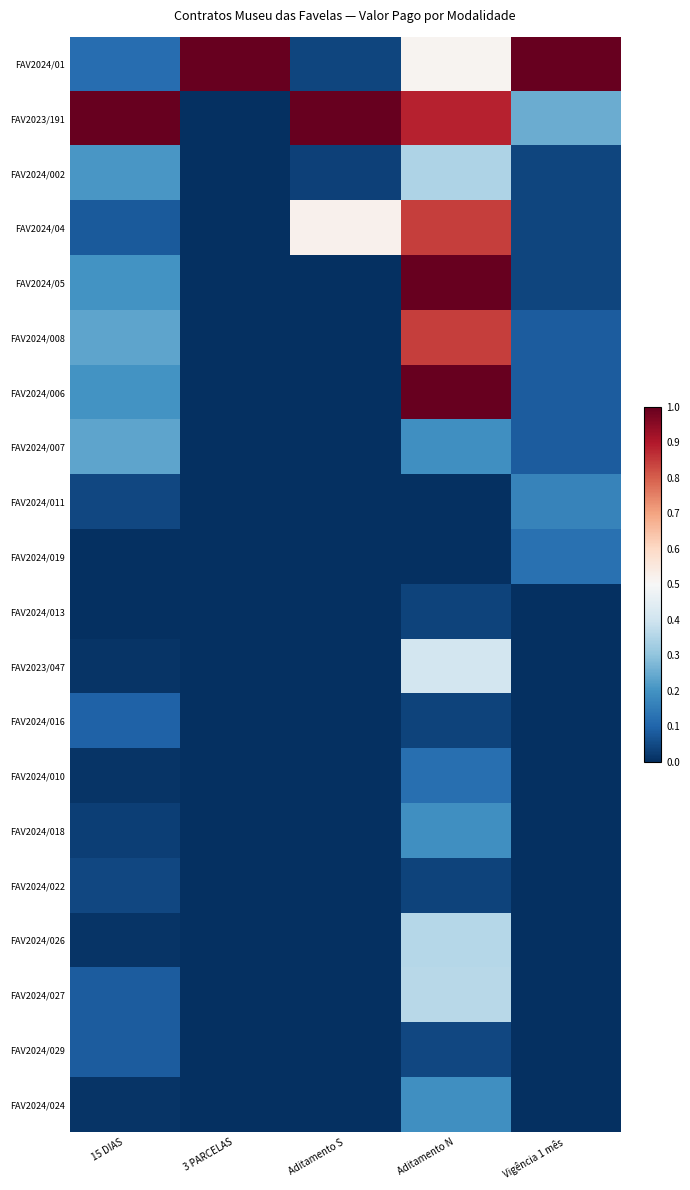

At which category is the sum across all series the highest?

Aditamento N